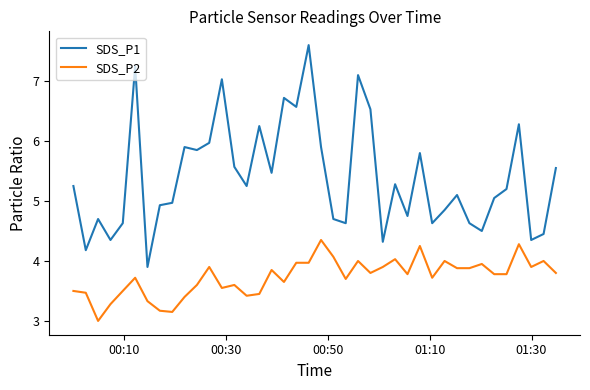

True or false: SDS_P2 and SDS_P1 cross at least once.

False